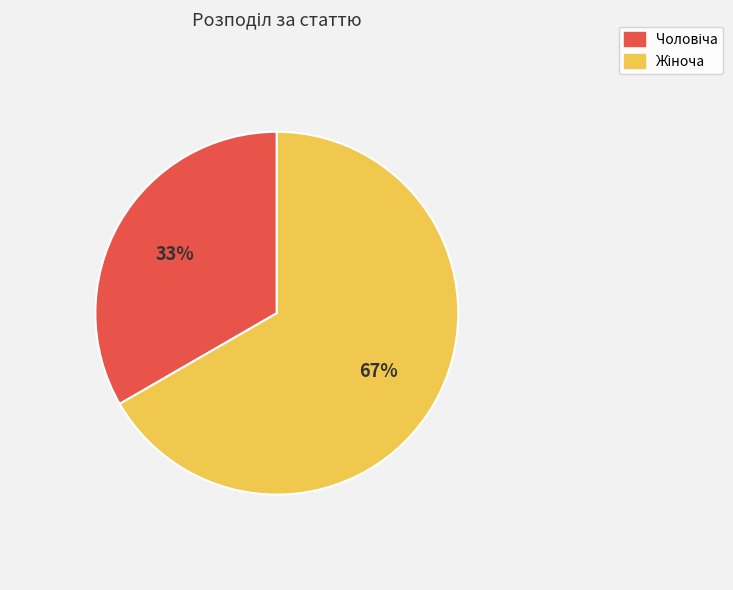

Does any single category account for the majority?

Yes